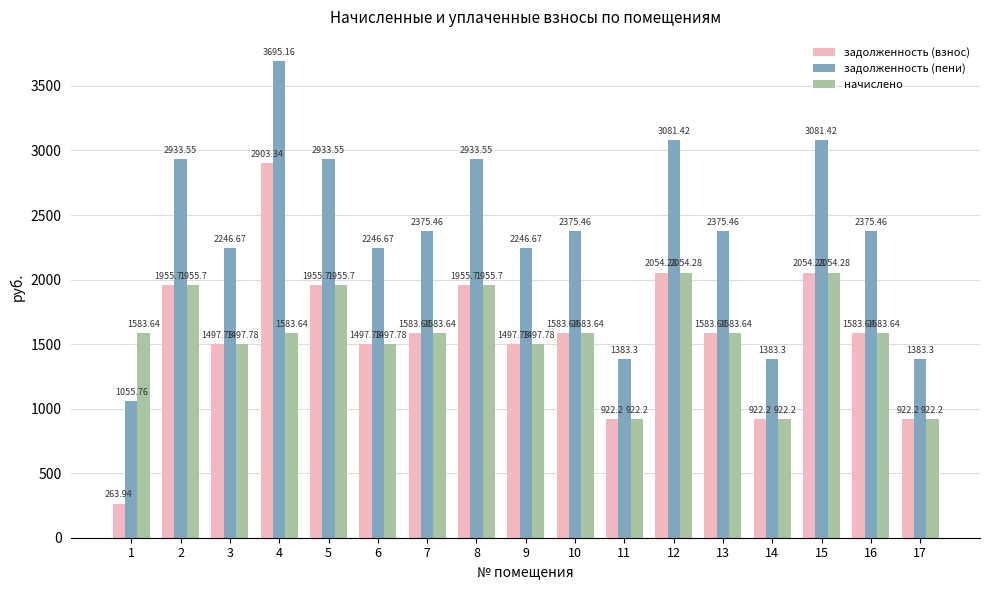

What is the difference between the second highest and minimum values in the задолженность (пени) series?

2025.7